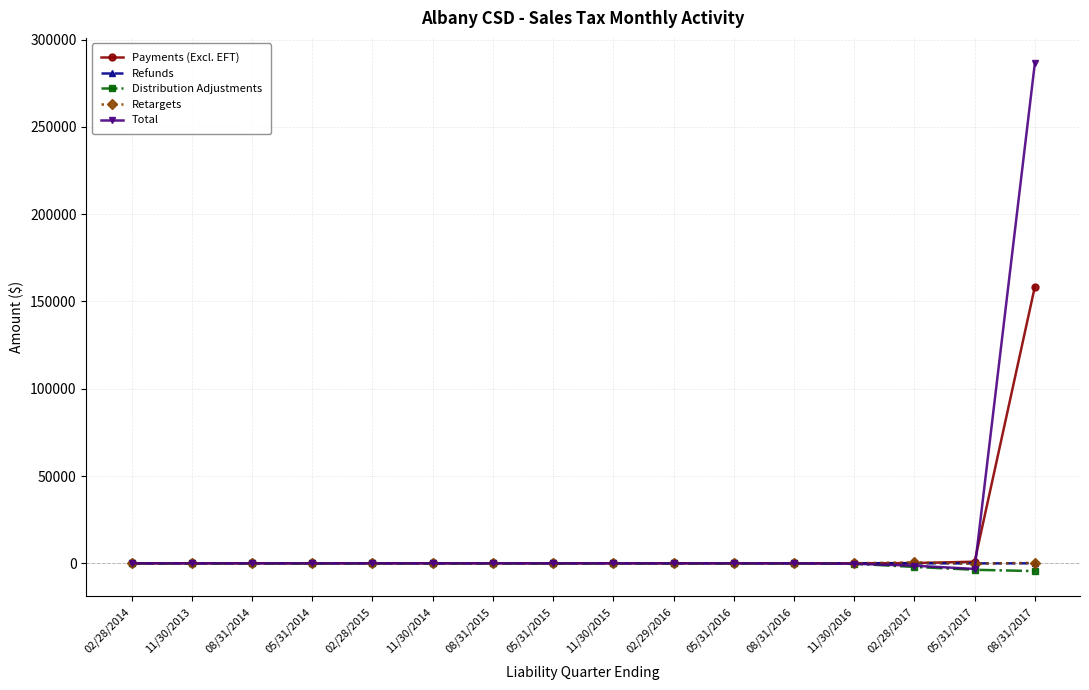

At which category is the sum across all series the highest?

08/31/2017